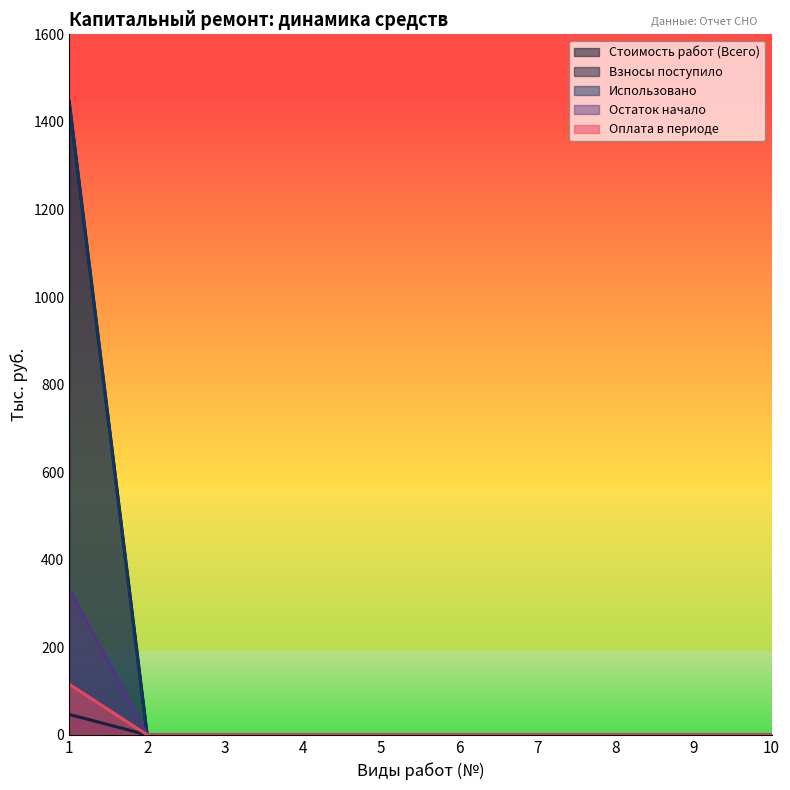

Reading left to right, list all the values displayed in this chart.

Стоимость работ (Всего): 1=1446.7	2=0.0	3=0.0	4=0.0	5=0.0	6=0.0	7=0.0	8=0.0	9=0.0	10=0.0
Взносы поступило: 1=46.7	2=0.0	3=0.0	4=0.0	5=0.0	6=0.0	7=0.0	8=0.0	9=0.0	10=0.0
Использовано: 1=1446.7	2=0.0	3=0.0	4=0.0	5=0.0	6=0.0	7=0.0	8=0.0	9=0.0	10=0.0
Остаток начало: 1=333.8	2=0.0	3=0.0	4=0.0	5=0.0	6=0.0	7=0.0	8=0.0	9=0.0	10=0.0
Оплата в периоде: 1=115.7	2=0.0	3=0.0	4=0.0	5=0.0	6=0.0	7=0.0	8=0.0	9=0.0	10=0.0